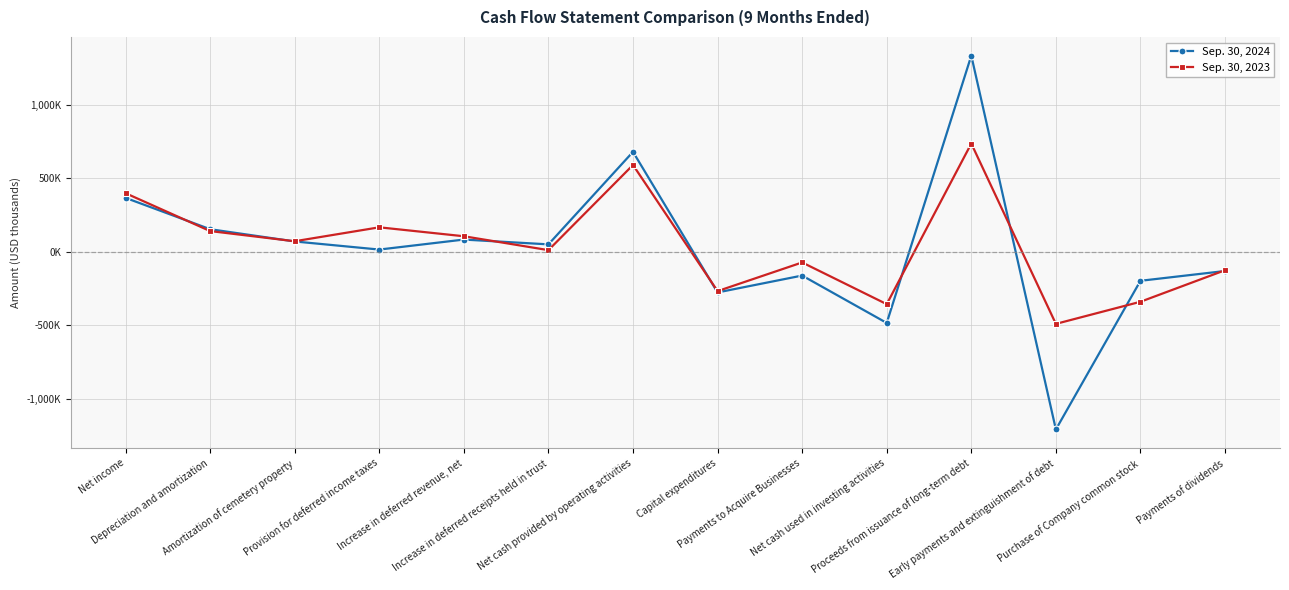

Between Depreciation and amortization and Early payments and extinguishment of debt, which series saw the biggest shift?

Sep. 30, 2024